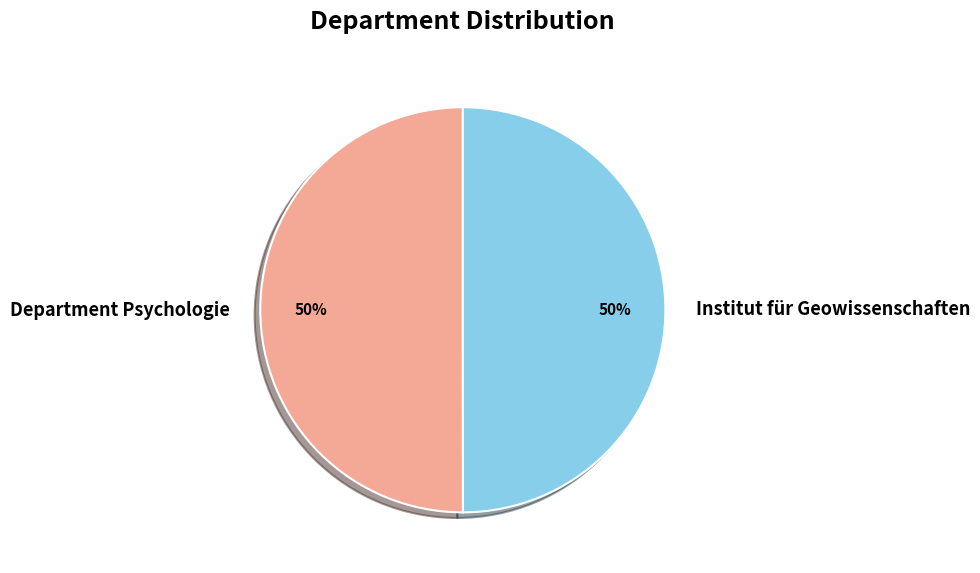

Is the sum of Institut für Geowissenschaften and Department Psychologie greater than half?

Yes